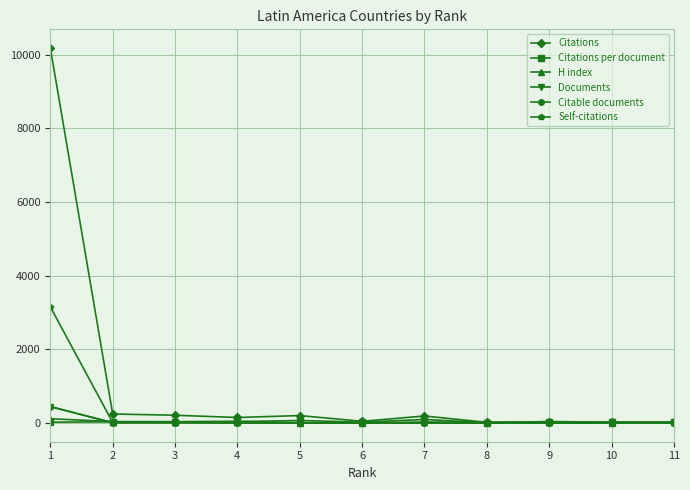

Which series has the largest total across all categories?

Citations